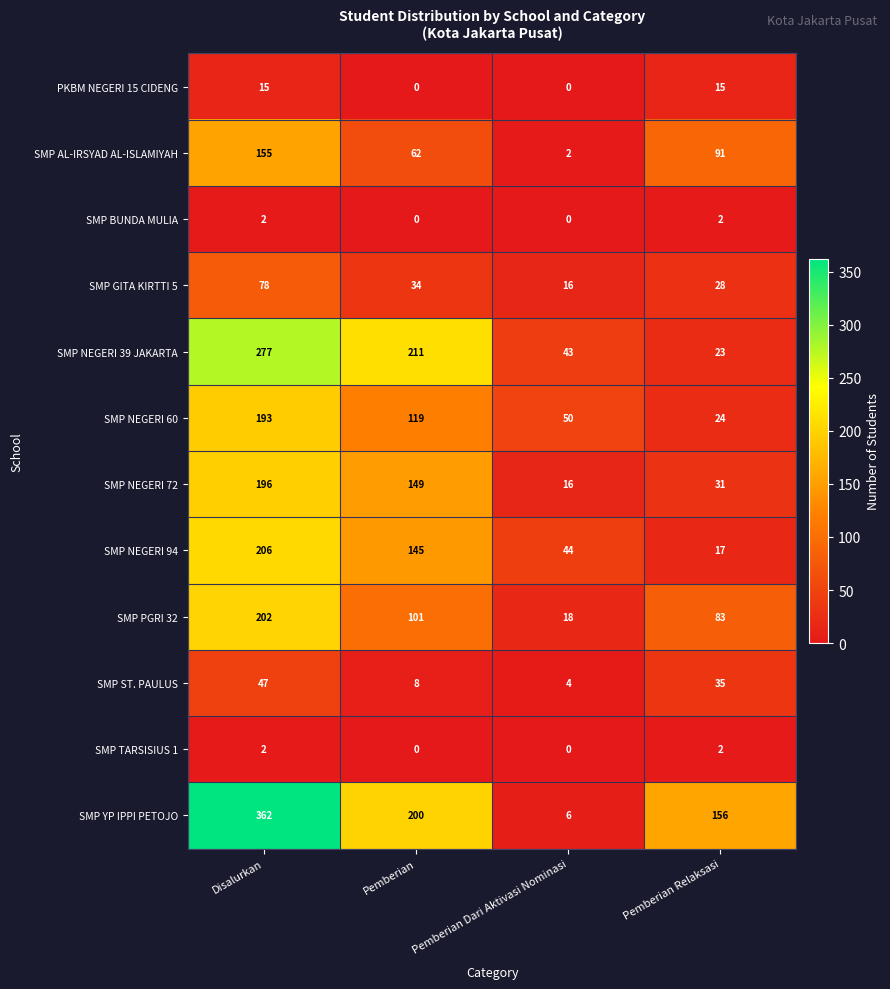

Is it true that SMP NEGERI 72 equals 10 at Pemberian Relaksasi?

False